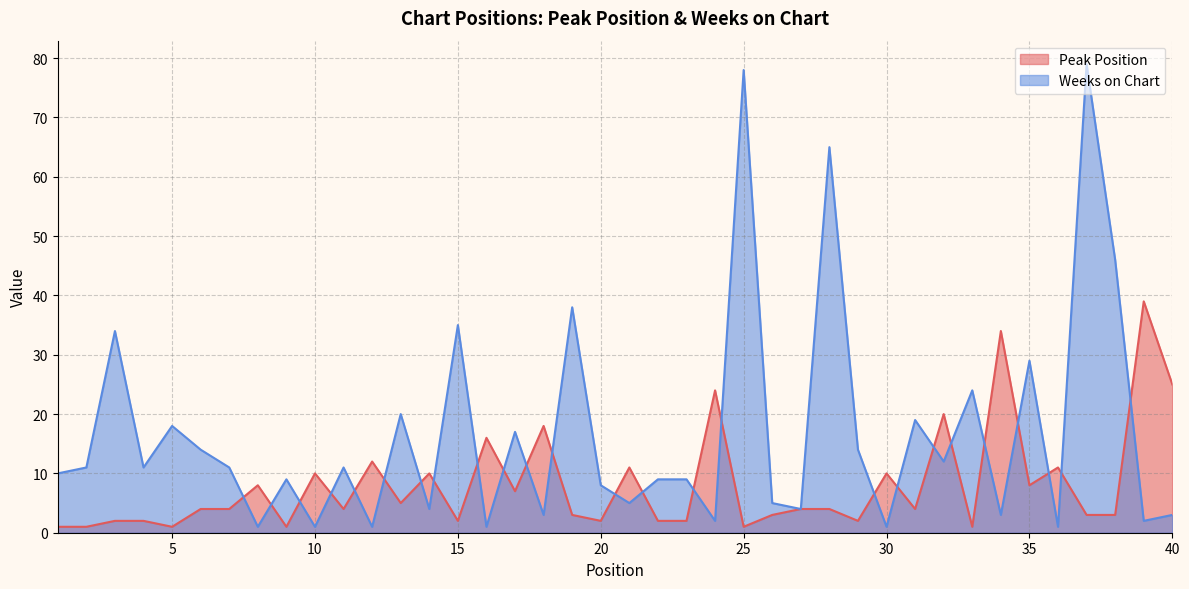

After their last crossing, which series has the higher values: Peak Position or Weeks on Chart?

Peak Position